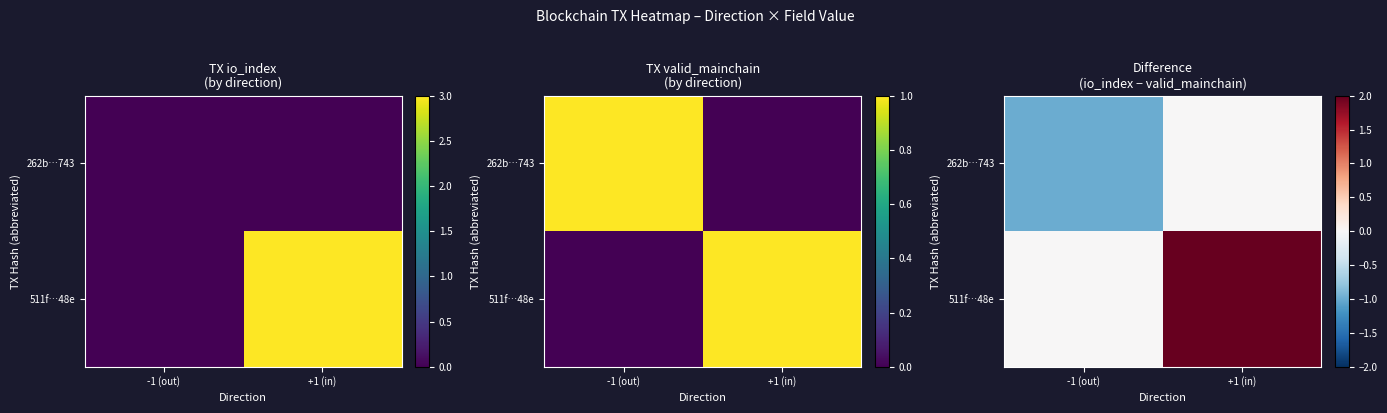

Which series has the largest total across all categories?

511f…48e